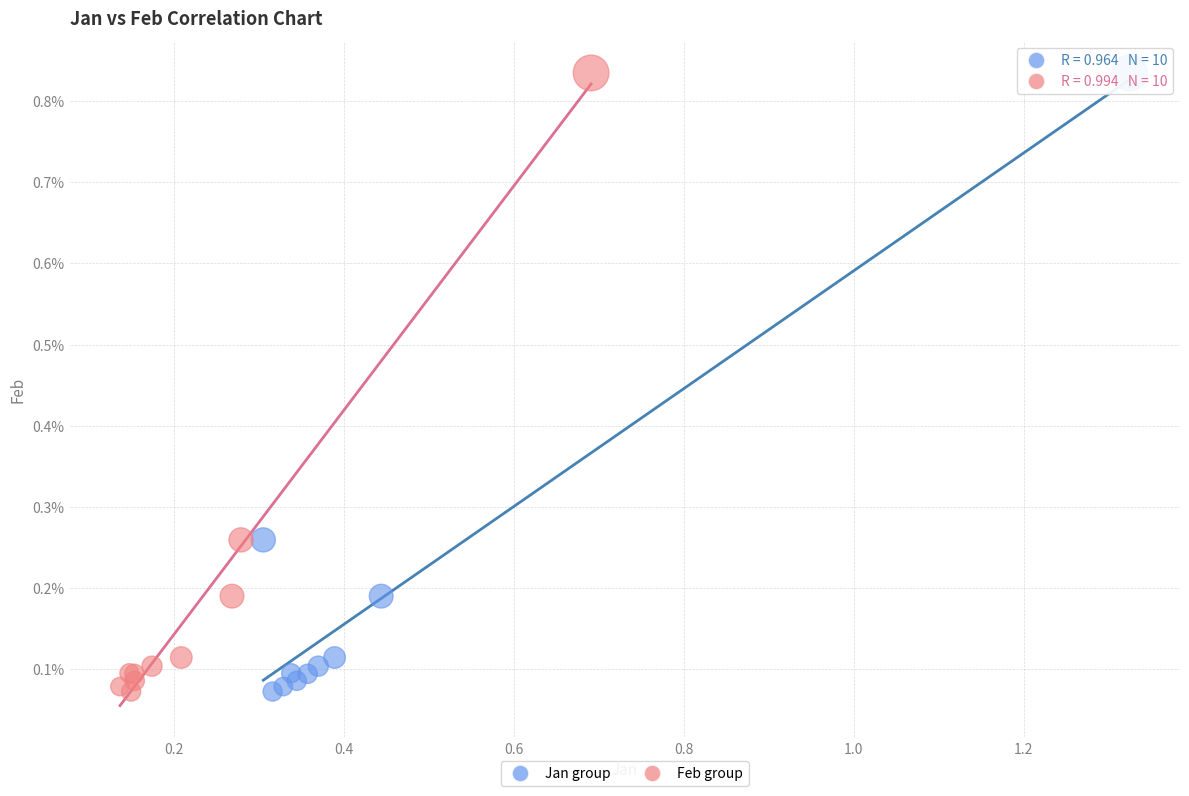

What are all the series names shown in the legend?

Jan group, Feb group